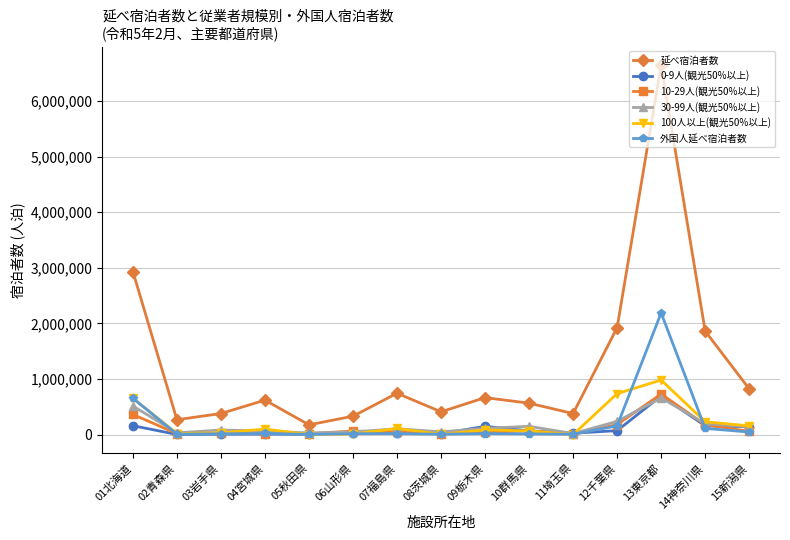

Which series has the largest total across all categories?

延べ宿泊者数